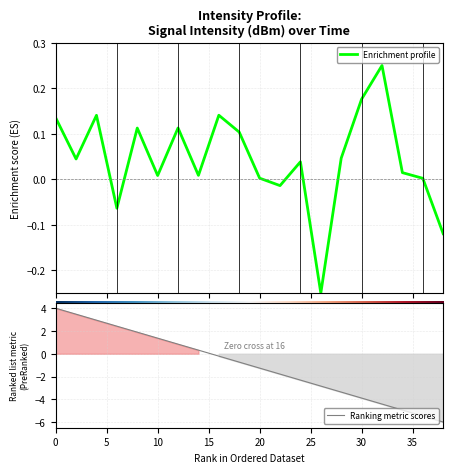

Reading left to right, transcribe all the data shown in this chart.

0.1	0.0	0.1	-0.1	0.1	0.0	0.1	0.0	0.1	0.1	0.0	-0.0	0.0	-0.2	0.0	0.2	0.2	0.0	0.0	-0.1